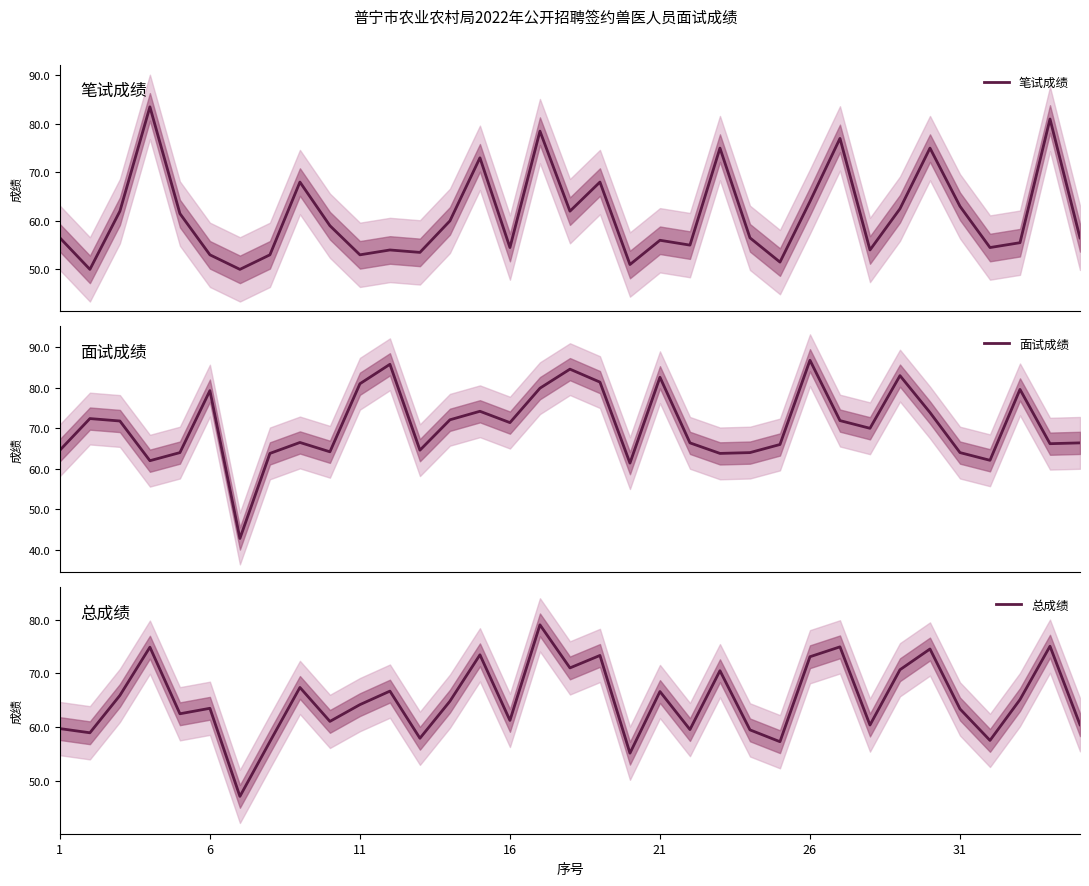

Count the number of data series in this chart.

3